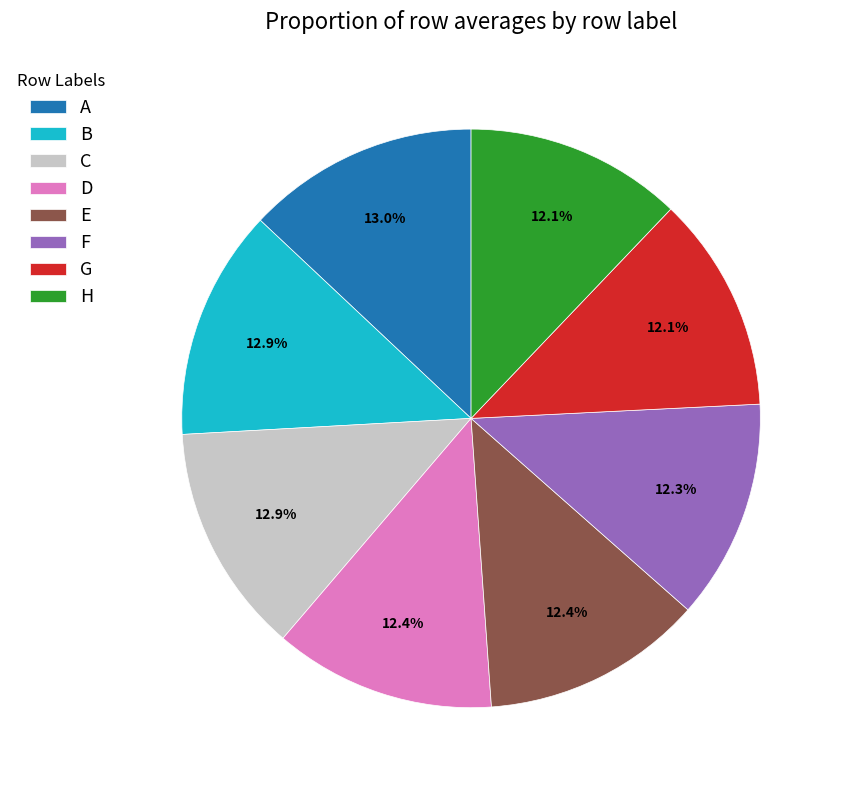

Which has a higher value, E or B?

B